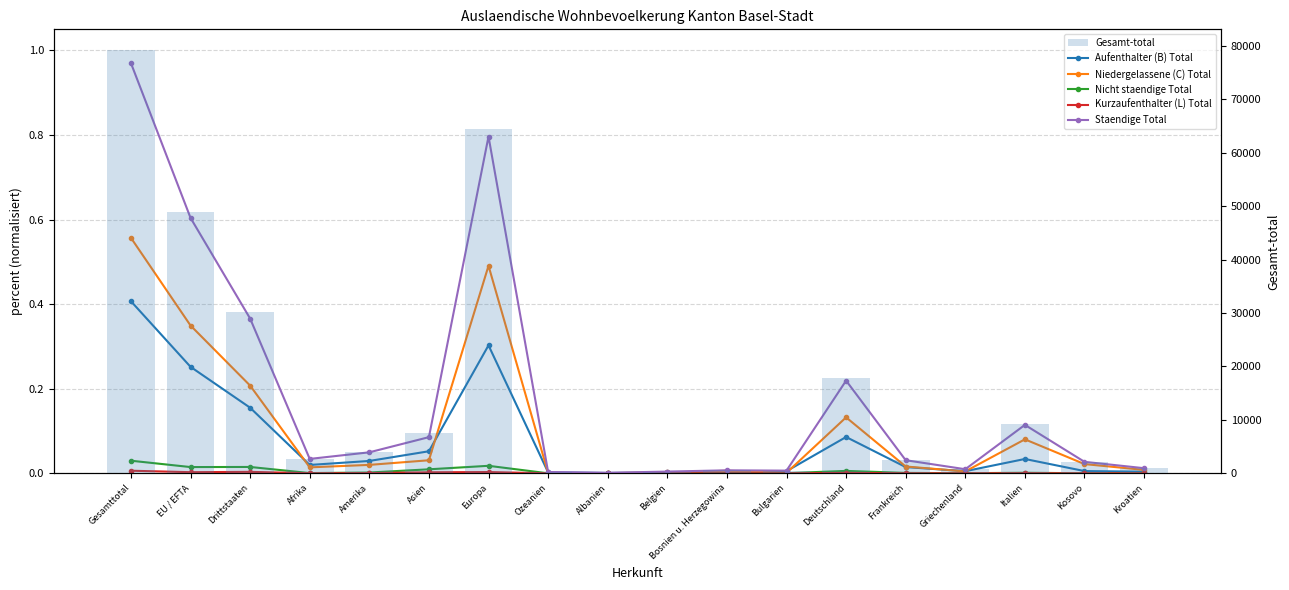

Reading left to right, list all the values displayed in this chart.

Aufenthalter (B) Total: Gesamttotal=0.4	EU / EFTA=0.3	Drittstaaten=0.2	Afrika=0.0	Amerika=0.0	Asien=0.1	Europa=0.3	Ozeanien=0.0	Albanien=0.0	Belgien=0.0	Bosnien u. Herzegowina=0.0	Bulgarien=0.0	Deutschland=0.1	Frankreich=0.0	Griechenland=0.0	Italien=0.0	Kosovo=0.0	Kroatien=0.0
Niedergelassene (C) Total: Gesamttotal=0.6	EU / EFTA=0.3	Drittstaaten=0.2	Afrika=0.0	Amerika=0.0	Asien=0.0	Europa=0.5	Ozeanien=0.0	Albanien=0.0	Belgien=0.0	Bosnien u. Herzegowina=0.0	Bulgarien=0.0	Deutschland=0.1	Frankreich=0.0	Griechenland=0.0	Italien=0.1	Kosovo=0.0	Kroatien=0.0
Nicht staendige Total: Gesamttotal=0.0	EU / EFTA=0.0	Drittstaaten=0.0	Afrika=0.0	Amerika=0.0	Asien=0.0	Europa=0.0	Ozeanien=0.0	Albanien=0.0	Belgien=0.0	Bosnien u. Herzegowina=0.0	Bulgarien=0.0	Deutschland=0.0	Frankreich=0.0	Griechenland=0.0	Italien=0.0	Kosovo=0.0	Kroatien=0.0
Kurzaufenthalter (L) Total: Gesamttotal=0.0	EU / EFTA=0.0	Drittstaaten=0.0	Afrika=0.0	Amerika=0.0	Asien=0.0	Europa=0.0	Ozeanien=0.0	Albanien=0.0	Belgien=0.0	Bosnien u. Herzegowina=0.0	Bulgarien=0.0	Deutschland=0.0	Frankreich=0.0	Griechenland=0.0	Italien=0.0	Kosovo=0.0	Kroatien=0.0
Staendige Total: Gesamttotal=1.0	EU / EFTA=0.6	Drittstaaten=0.4	Afrika=0.0	Amerika=0.0	Asien=0.1	Europa=0.8	Ozeanien=0.0	Albanien=0.0	Belgien=0.0	Bosnien u. Herzegowina=0.0	Bulgarien=0.0	Deutschland=0.2	Frankreich=0.0	Griechenland=0.0	Italien=0.1	Kosovo=0.0	Kroatien=0.0
Gesamt-total: Gesamttotal=79122.0	EU / EFTA=48970.0	Drittstaaten=30152.0	Afrika=2742.0	Amerika=4082.0	Asien=7519.0	Europa=64426.0	Ozeanien=252.0	Albanien=102.0	Belgien=333.0	Bosnien u. Herzegowina=586.0	Bulgarien=527.0	Deutschland=17798.0	Frankreich=2533.0	Griechenland=787.0	Italien=9170.0	Kosovo=2163.0	Kroatien=975.0